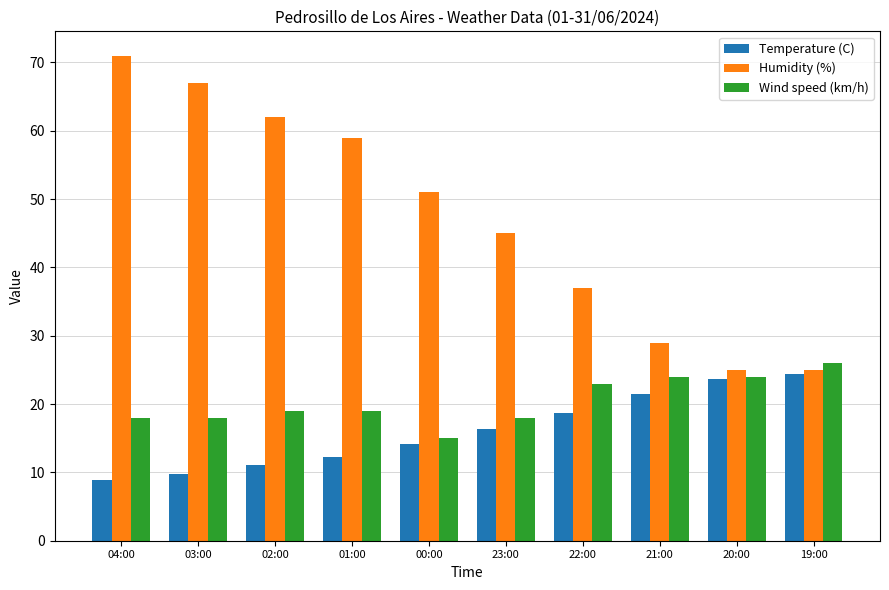

At which category is the sum across all series the highest?

04:00